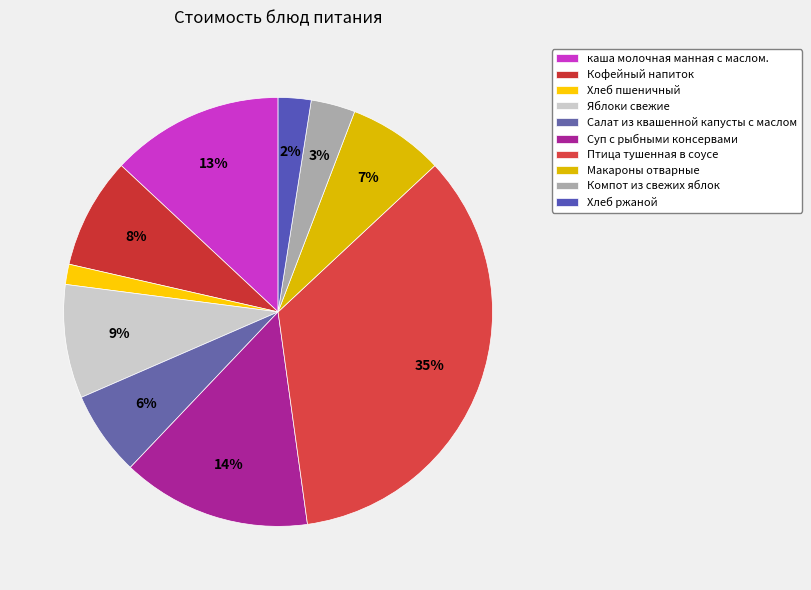

The Макароны отварные slice represents 7% of the pie. True or false?

True